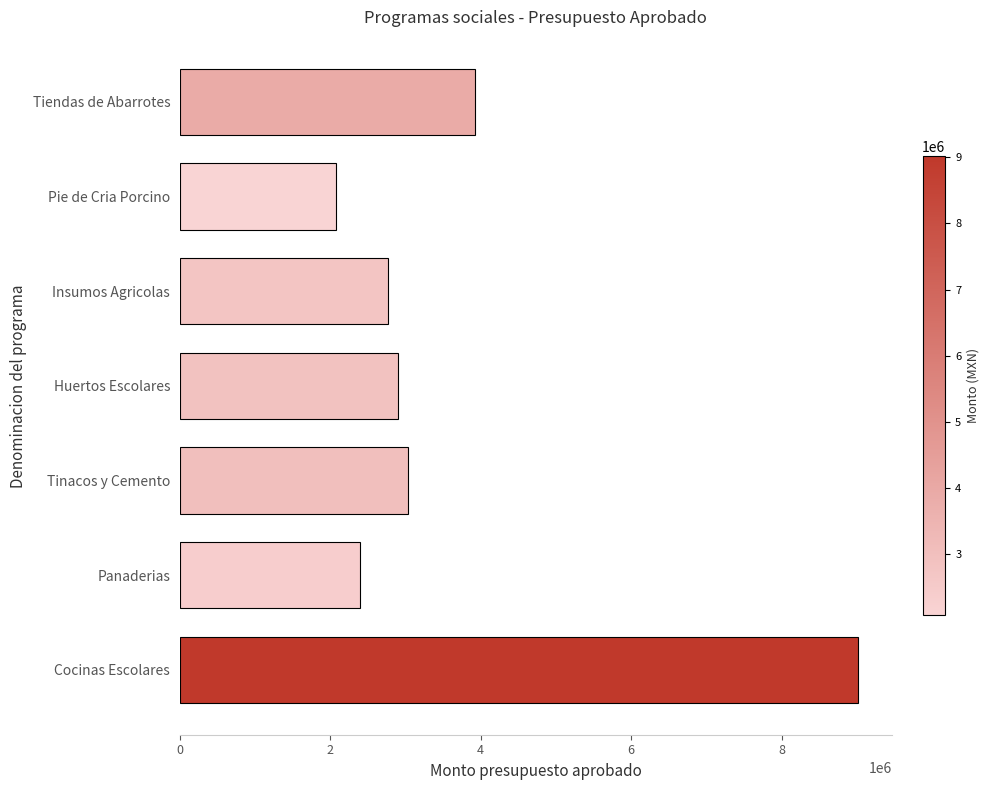

What is the value of the 7th bar from the top?

9016186